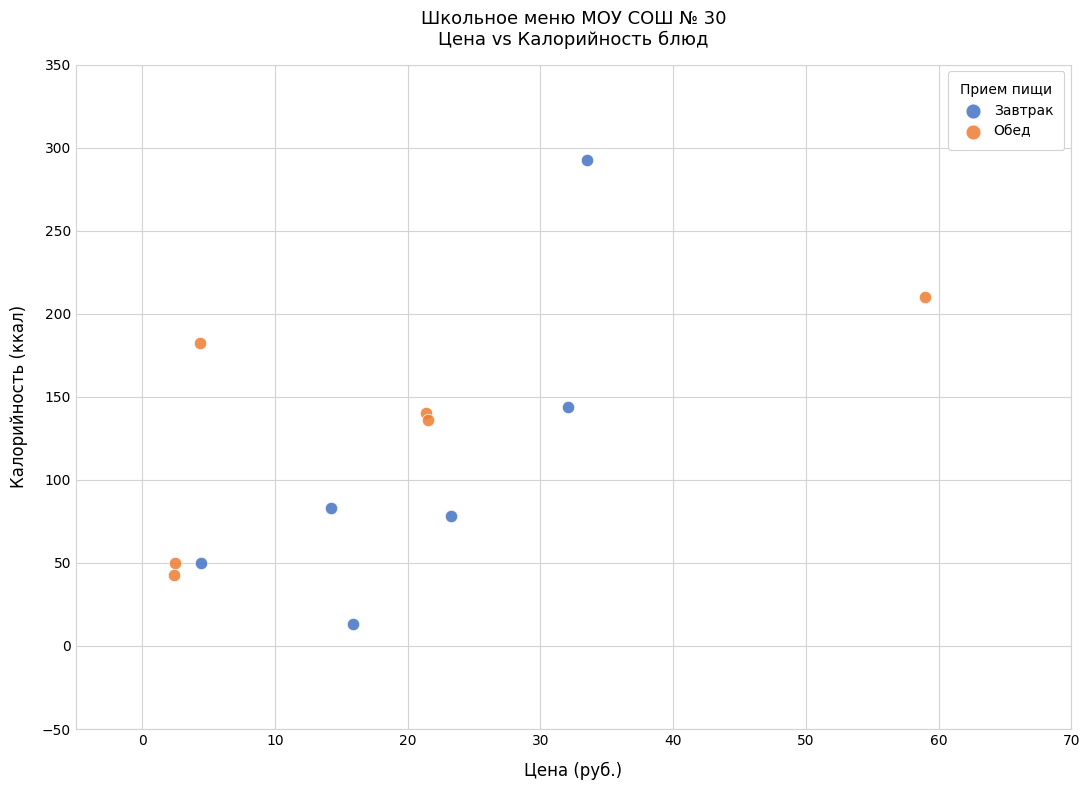

Which series has the widest spread of Y values?

Завтрак